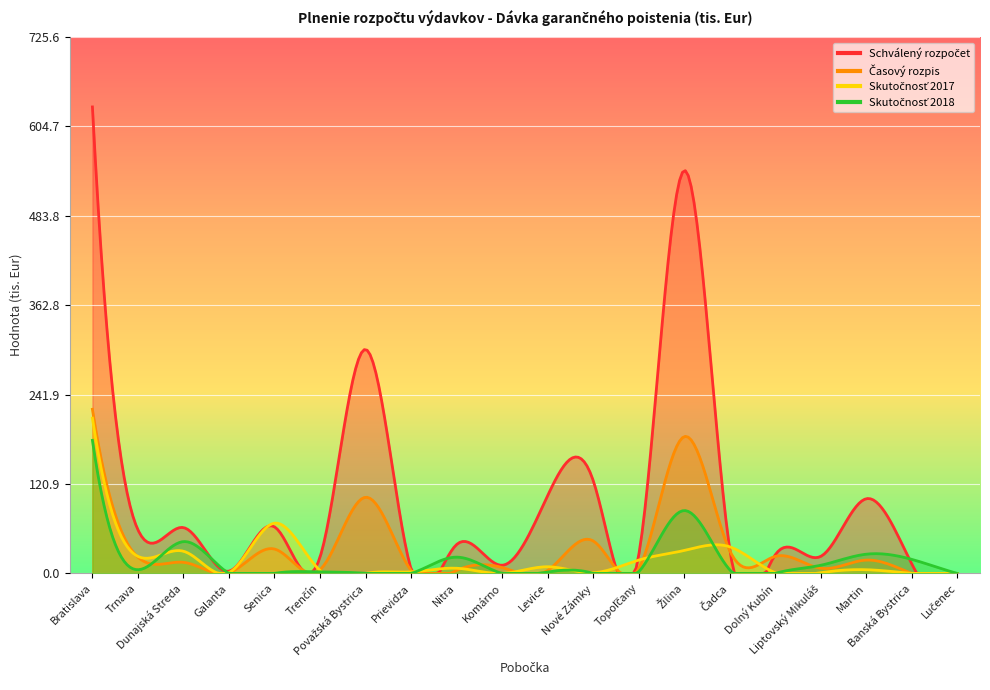

What is the greatest value displayed?

631.0